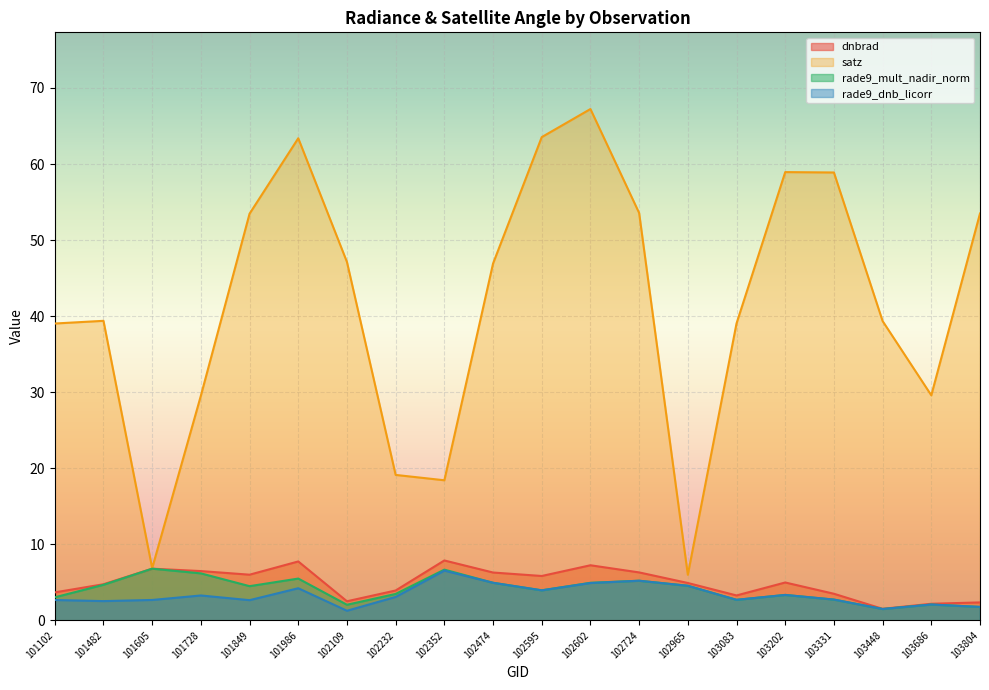

Which series has the widest spread of values?

satz